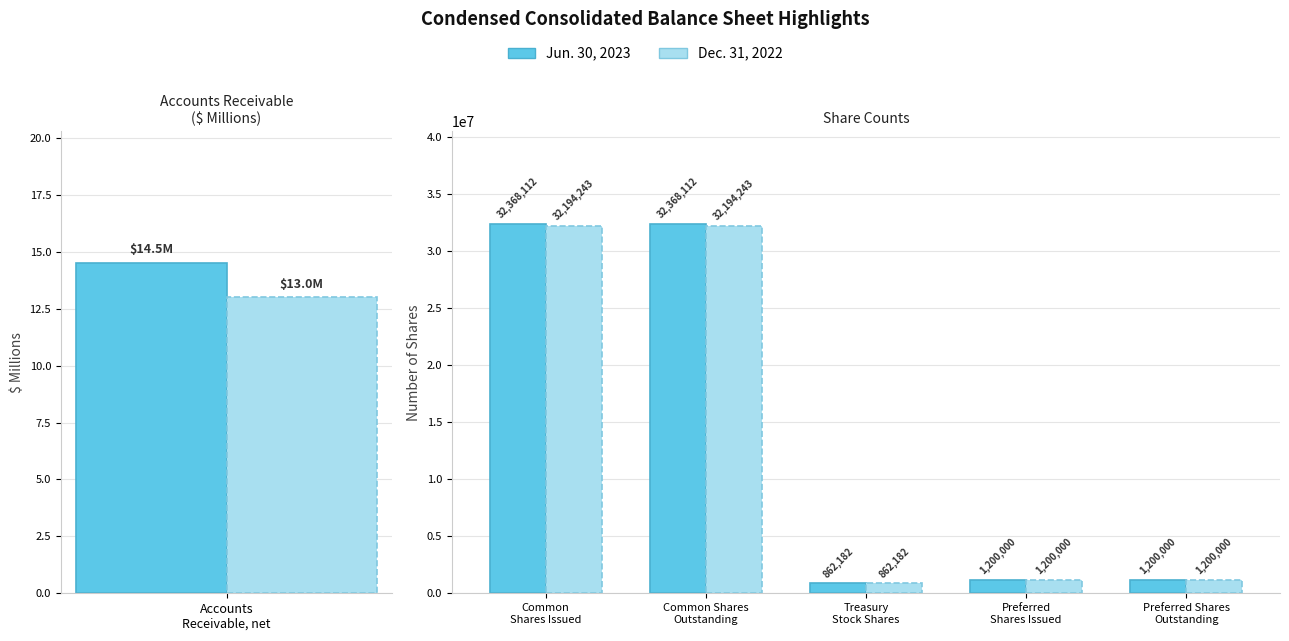

What is the minimum value shown in the chart?

862182